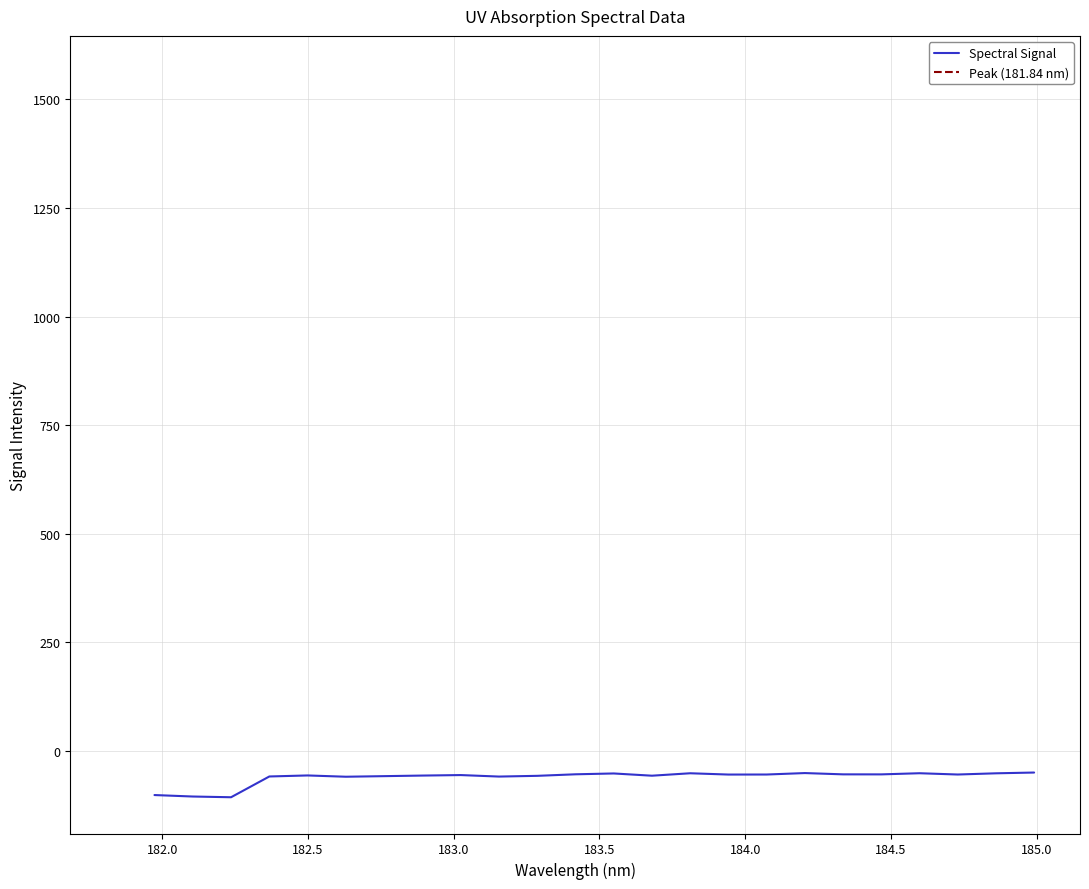

Reading left to right, list all the values displayed in this chart.

-101.5	-104.9	-106.5	-58.7	-56.4	-59.3	-58.0	-56.6	-55.5	-58.9	-57.2	-53.7	-51.8	-56.9	-51.3	-54.3	-54.2	-50.9	-53.8	-53.9	-51.3	-54.2	-51.4	-49.7